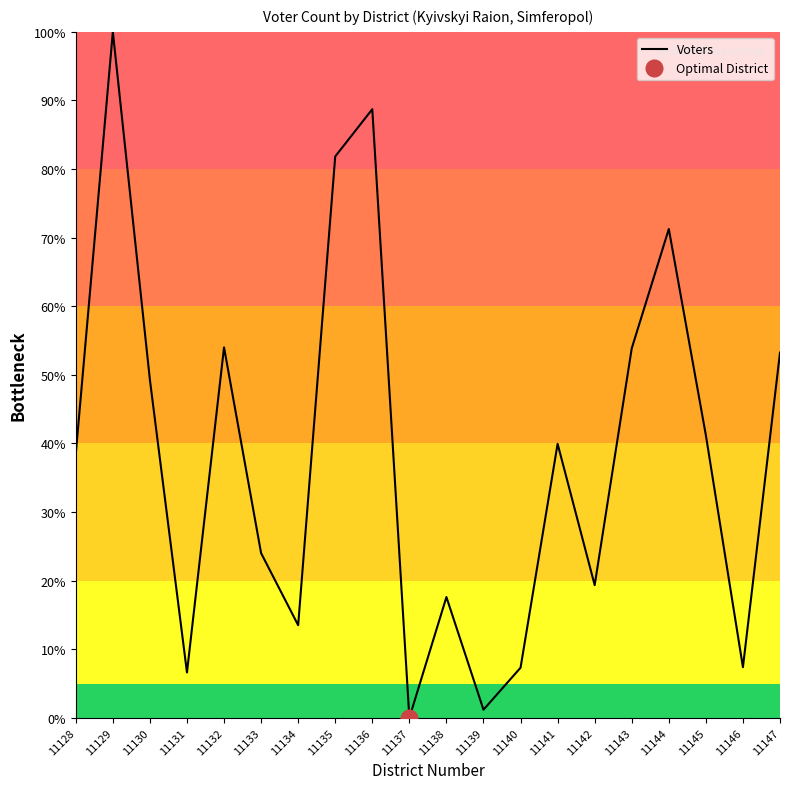

Rank the categories by value from lowest to highest.

11137, 11139, 11131, 11140, 11146, 11134, 11138, 11142, 11133, 11128, 11141, 11145, 11130, 11147, 11143, 11132, 11144, 11135, 11136, 11129